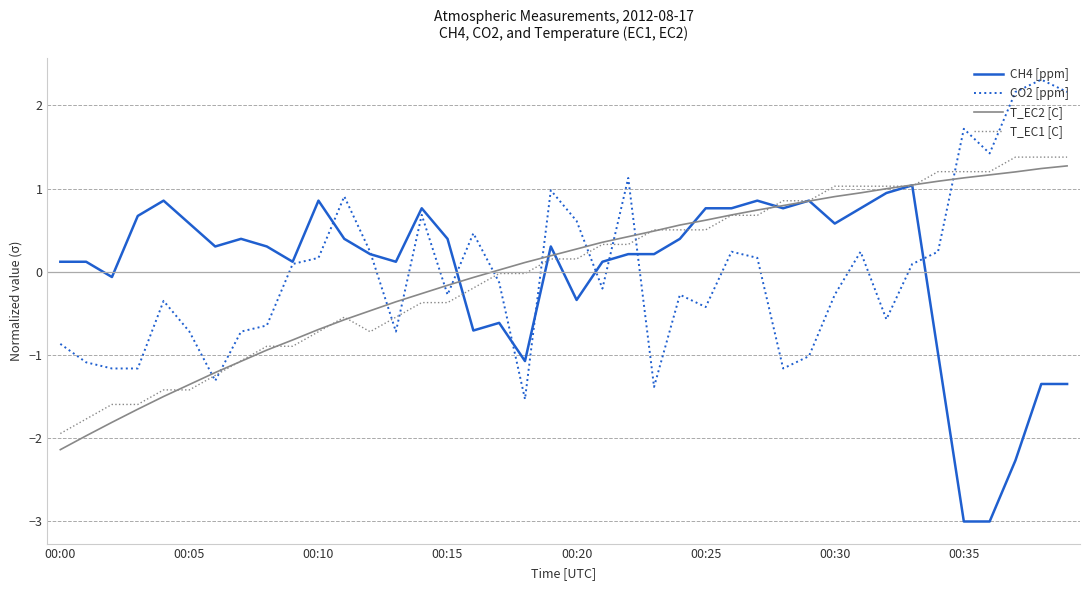

Which series has the largest range (max minus min)?

CH4 [ppm]